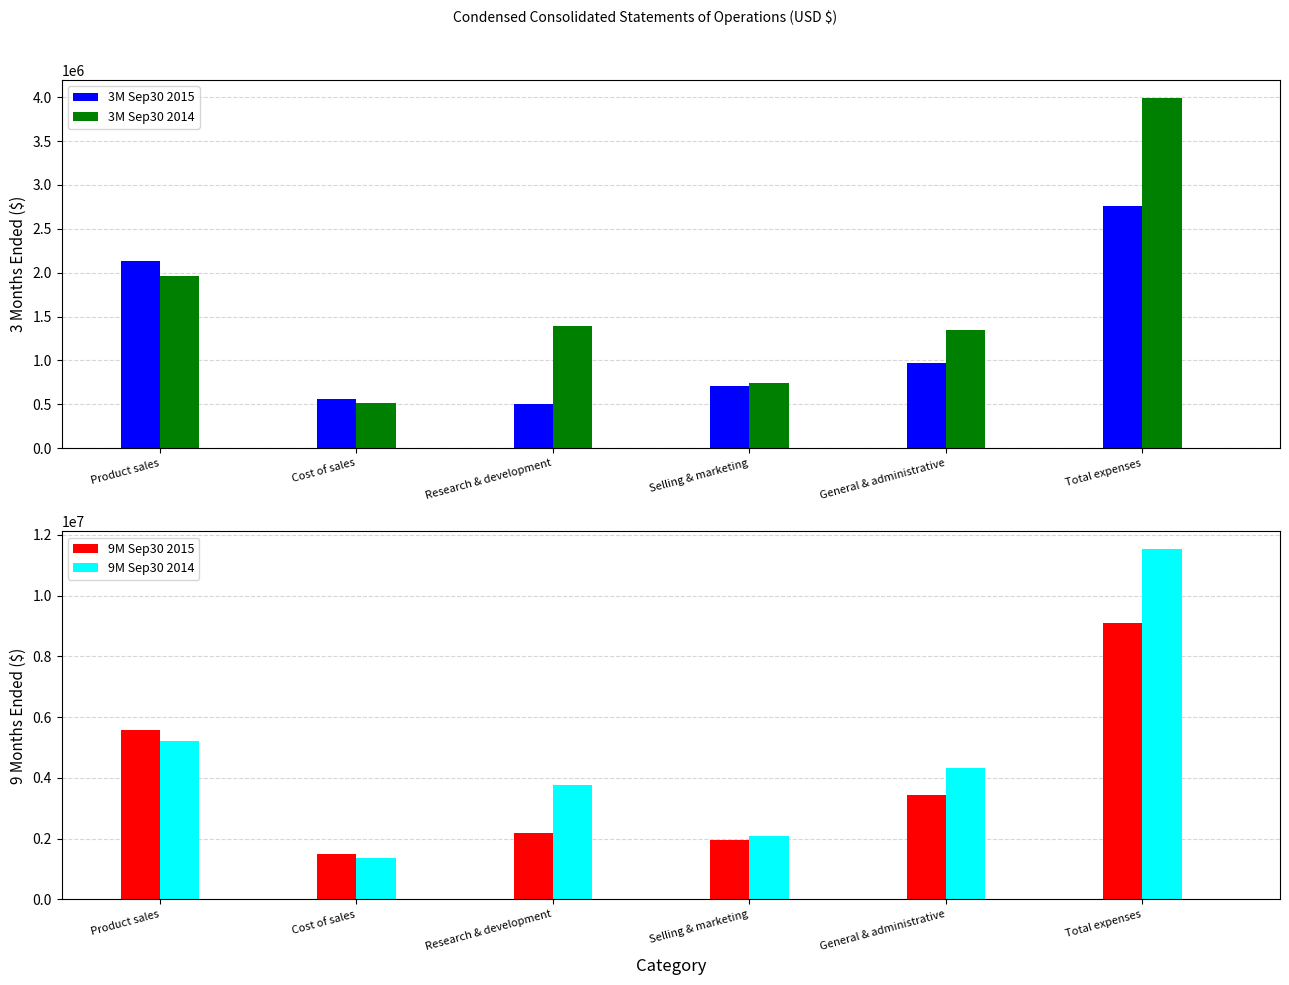

What are all the series names shown in the legend?

3M Sep30 2015, 3M Sep30 2014, 9M Sep30 2015, 9M Sep30 2014